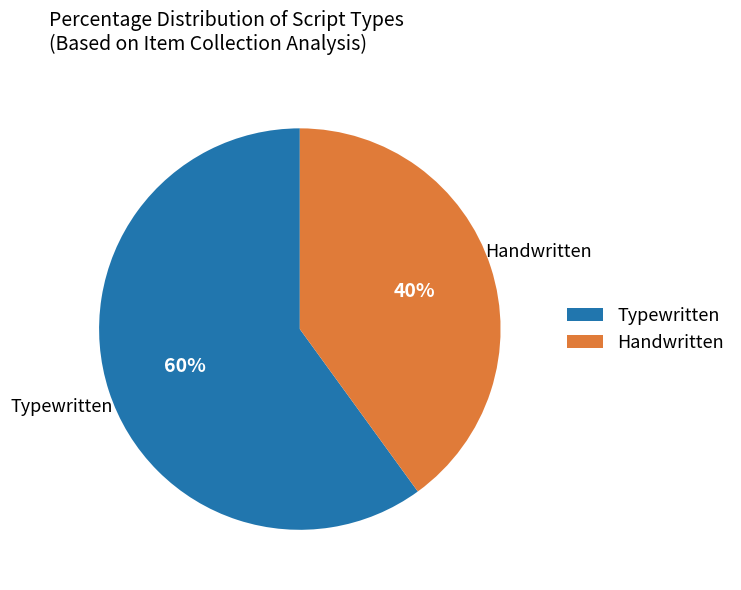

Rank the categories by value from lowest to highest.

Handwritten, Typewritten